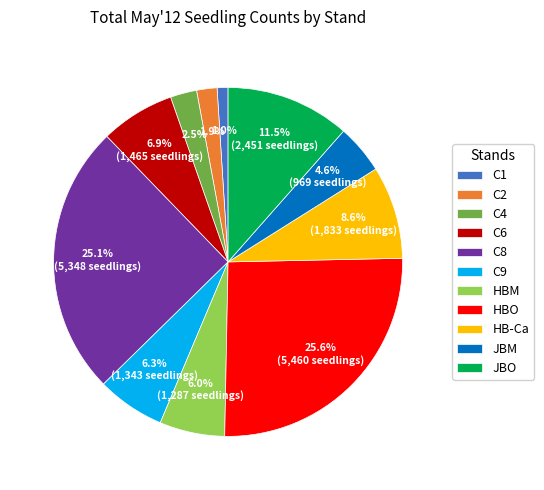

To the nearest percent, what is the difference between the largest and smallest slice percentages?

25%